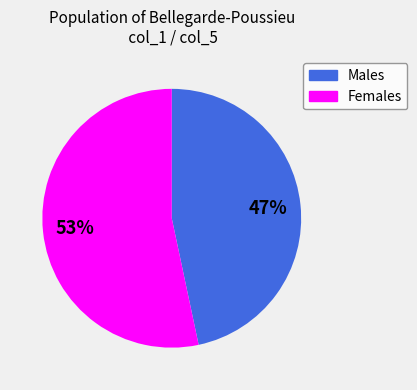

Is there any slice that represents more than half of the pie?

Yes